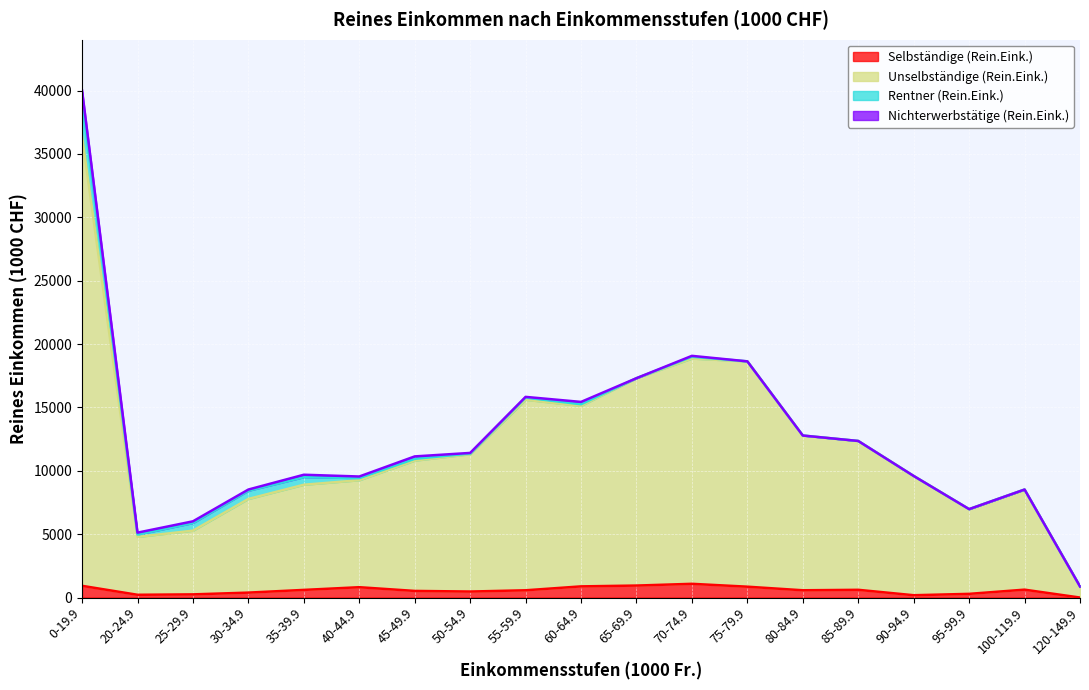

In Unselbständige (Rein.Eink.), how many points are higher than both neighbors (excluding endpoints)?

3